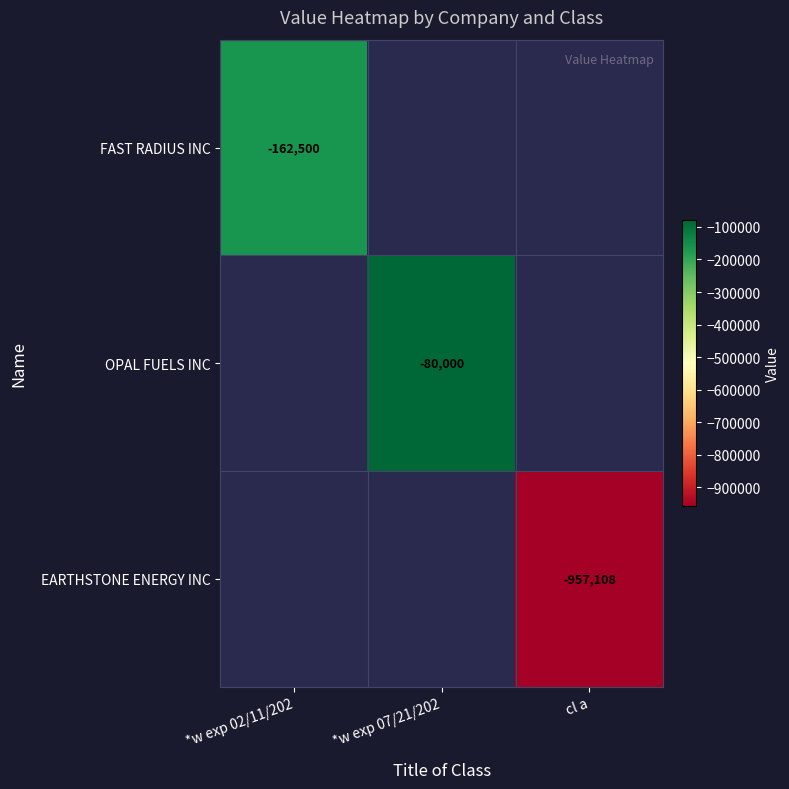

Is it true that OPAL FUELS INC equals -47319.8 at *w exp 07/21/202?

False